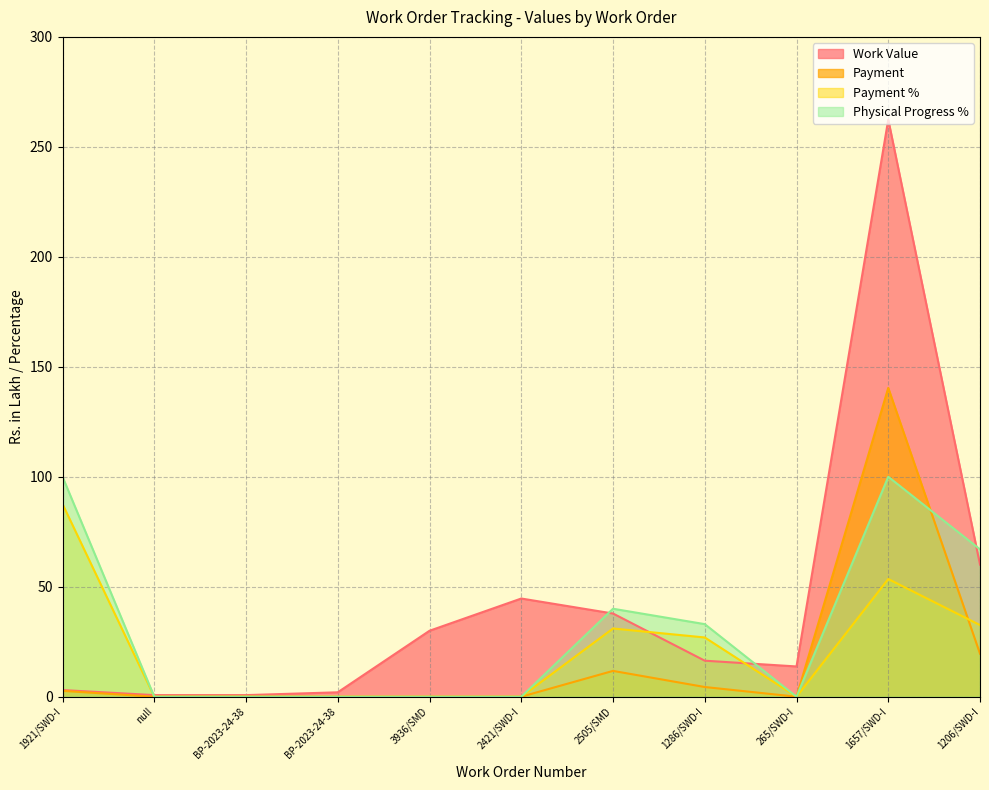

Reading left to right, list all the values displayed in this chart.

Work Value: 3.0	0.7	0.7	2.0	30.0	44.6	37.8	16.4	13.8	262.4	60.1
Payment: 2.7	0.0	0.0	0.0	0.0	0.0	11.7	4.4	0.0	140.4	19.6
Payment %: 87.6	0.0	0.0	0.0	0.0	0.0	31.0	26.9	0.0	53.5	32.6
Physical Progress %: 100.0	0.0	0.0	0.0	0.0	0.0	40.0	33.0	0.0	100.0	67.0